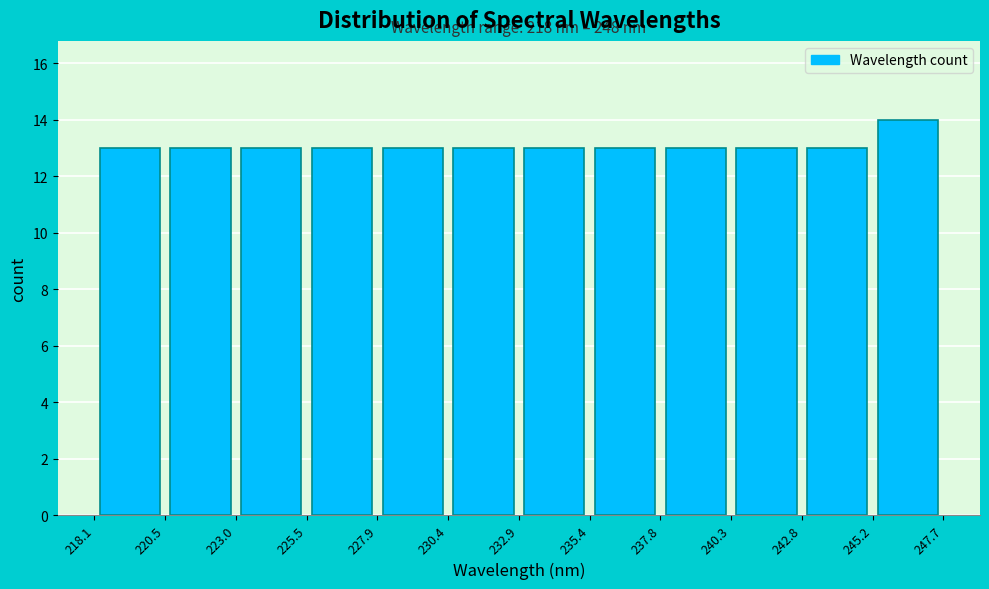

Which range on the x-axis has the tallest bar?

245.2 to 247.7